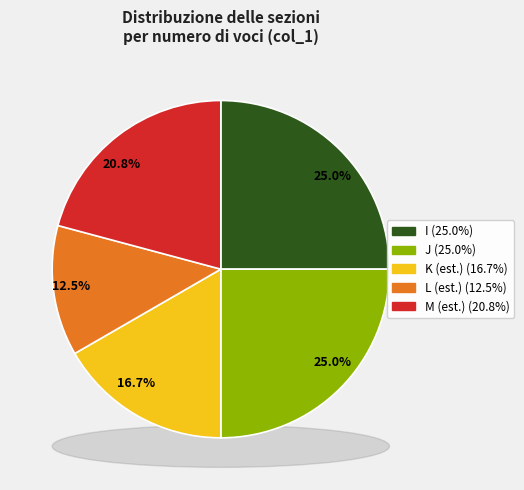

To the nearest percent, what portion does L represent?

12%